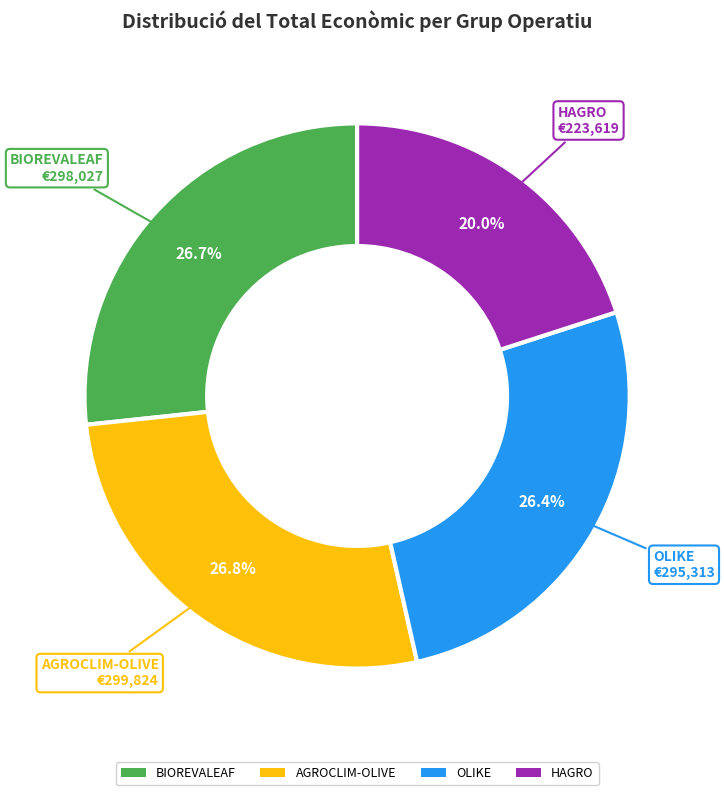

Does AGROCLIM-OLIVE account for over 50% of the chart?

No